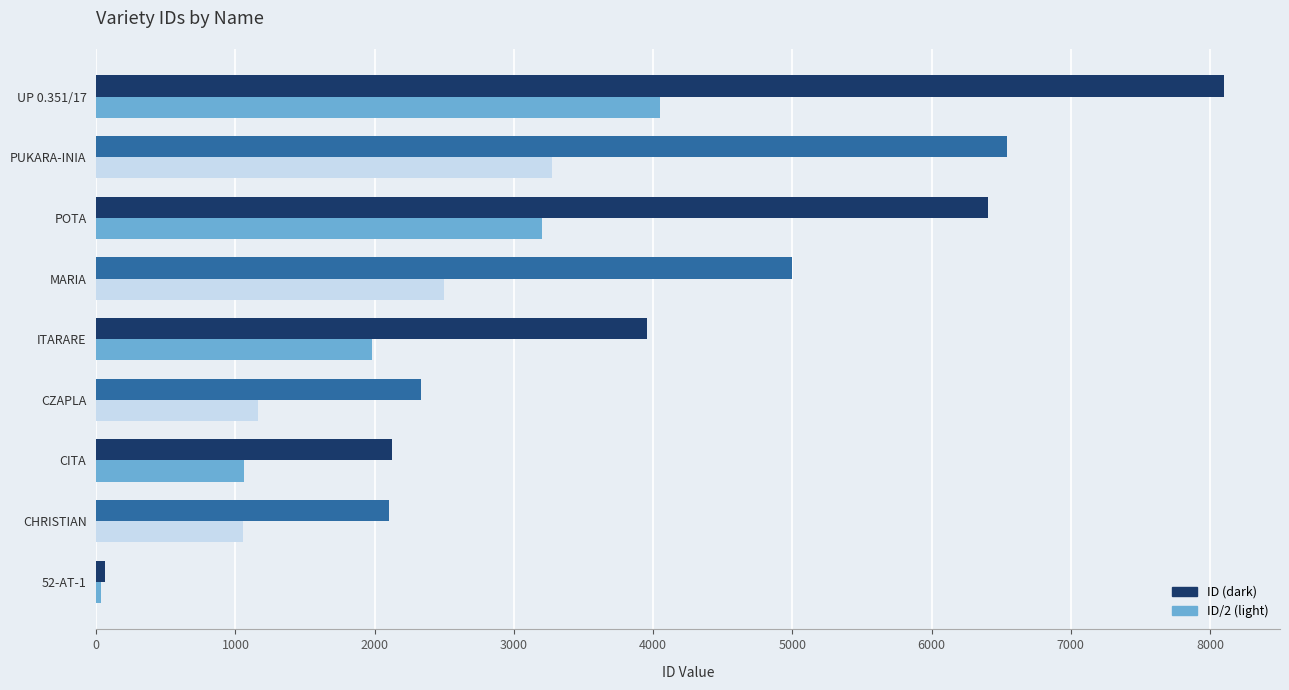

Which category has the lowest value in the ID/2 (light) series?

52-AT-1